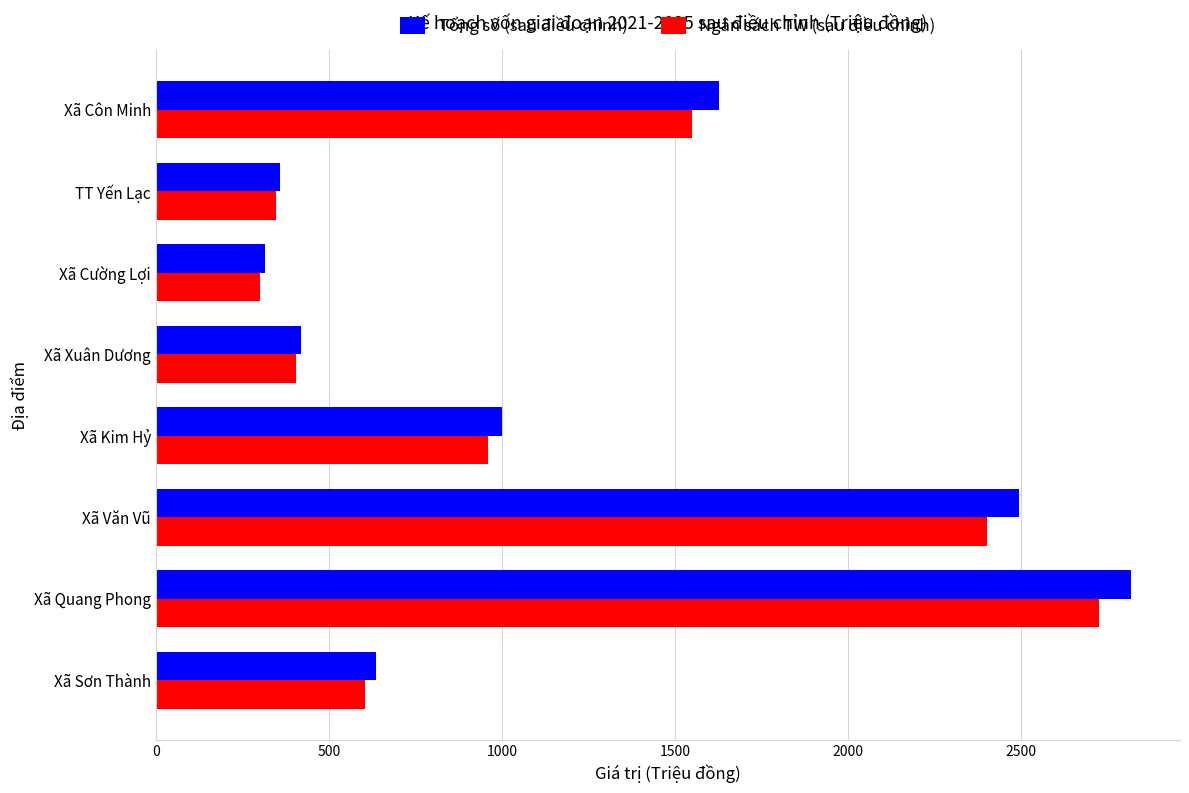

What are all the series names shown in the legend?

Tổng số (sau điều chỉnh), Ngân sách TW (sau điều chỉnh)